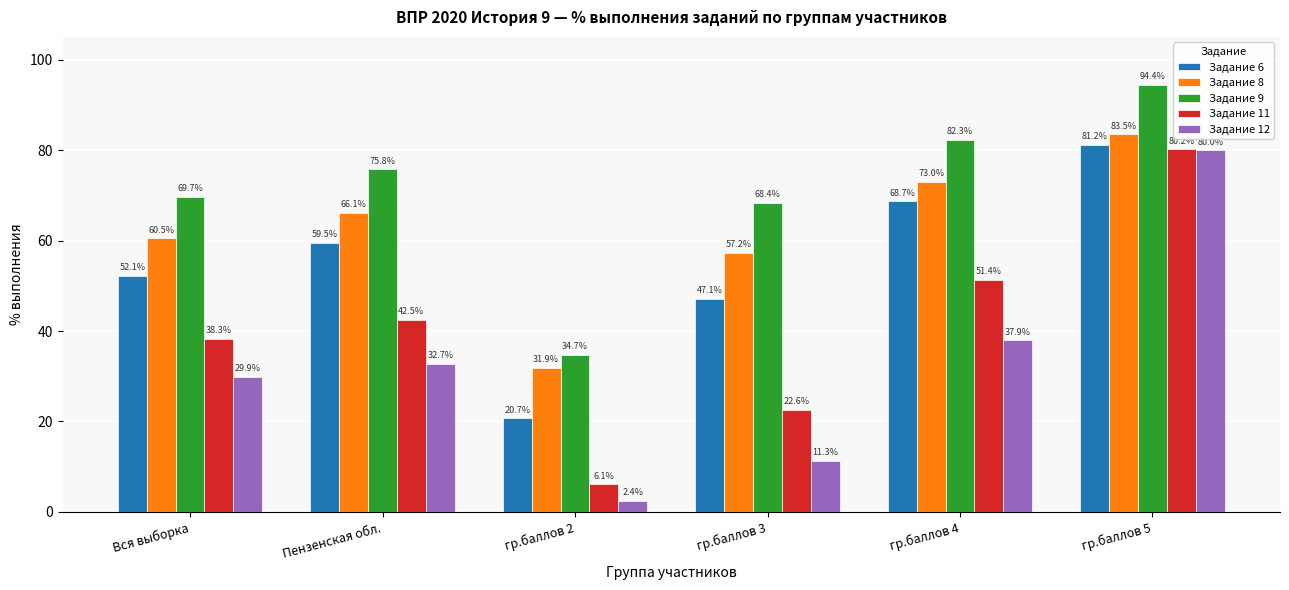

Read the Задание 9 value at гр.баллов 5.

94.4